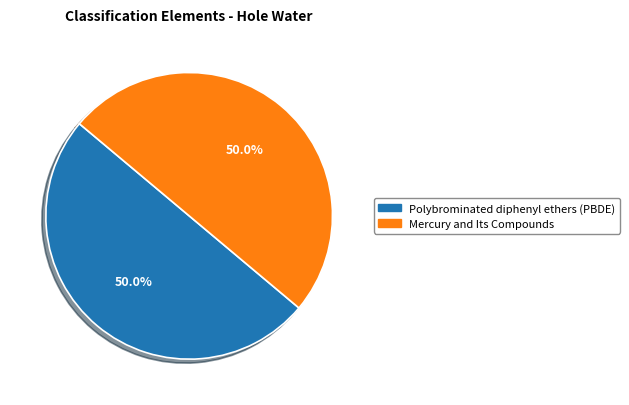

Combined, what portion of the pie is Polybrominated diphenyl ethers (PBDE) and Mercury and Its Compounds?

100.0%